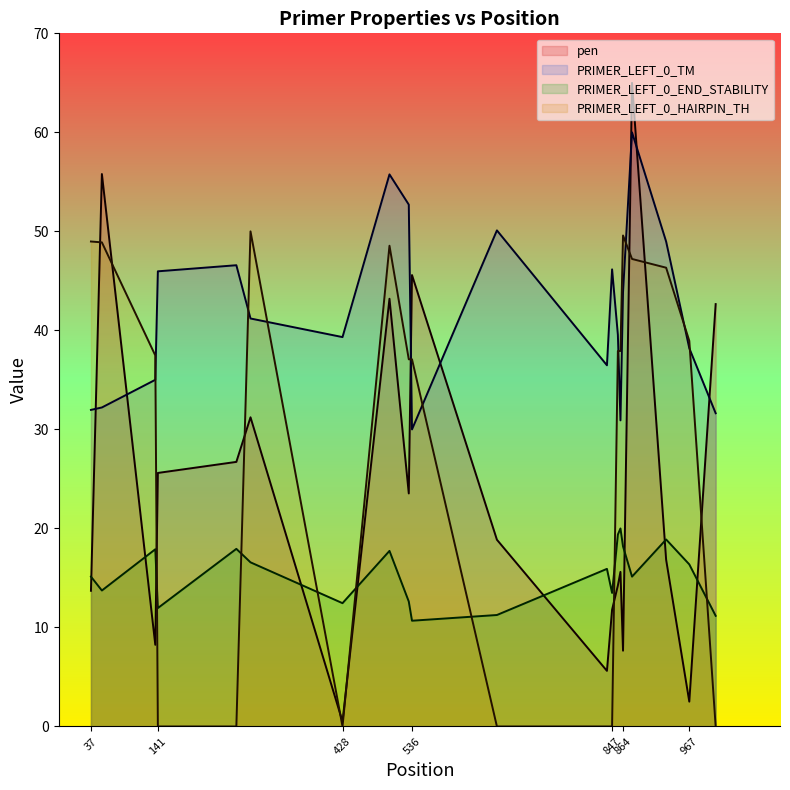

What is the minimum value for pen?

0.5